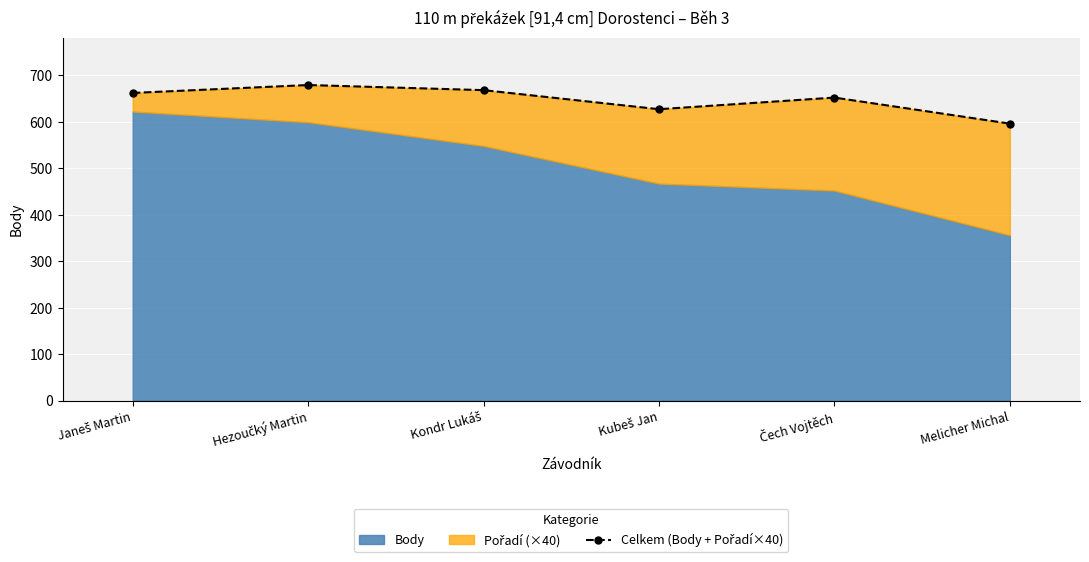

The chart shows a value of 652 at Čech Vojtěch. True or false?

True